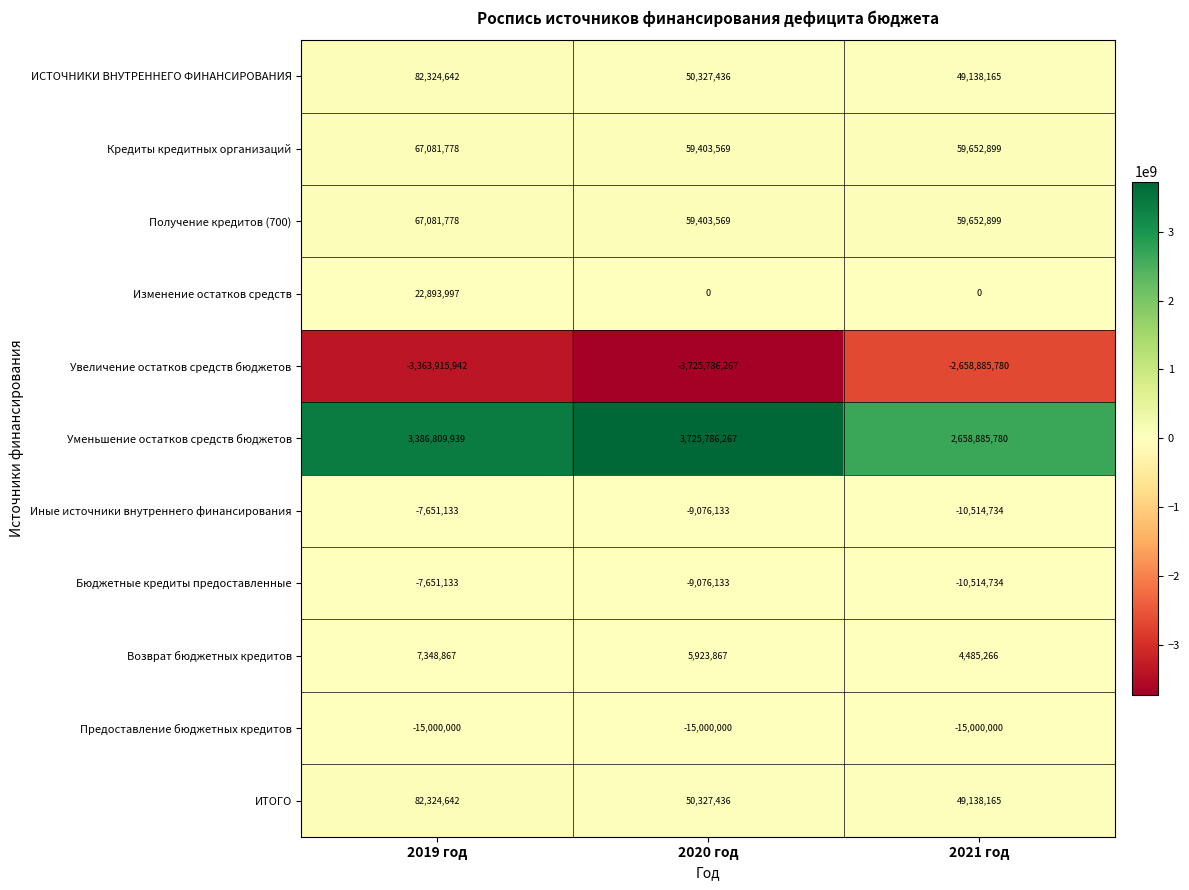

At how many categories does at least one series exceed 1187453057?

3